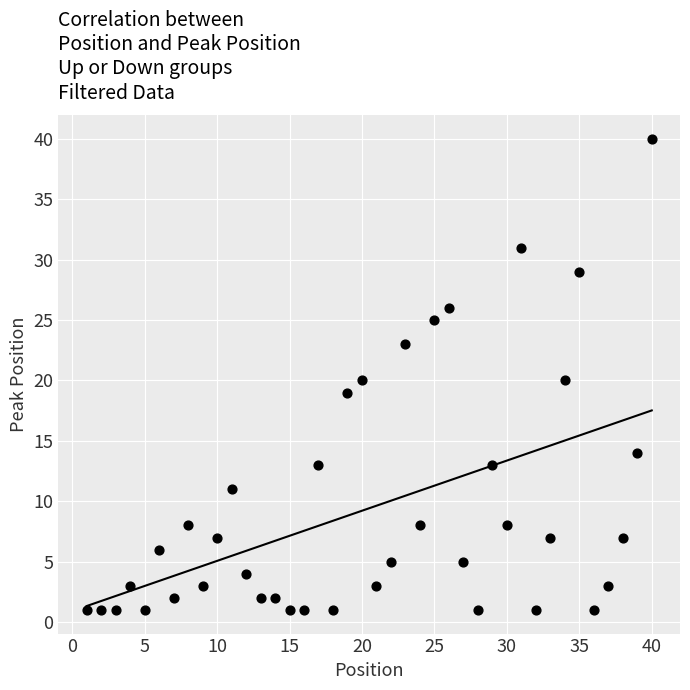

What is the range of X values (max minus min)?

39